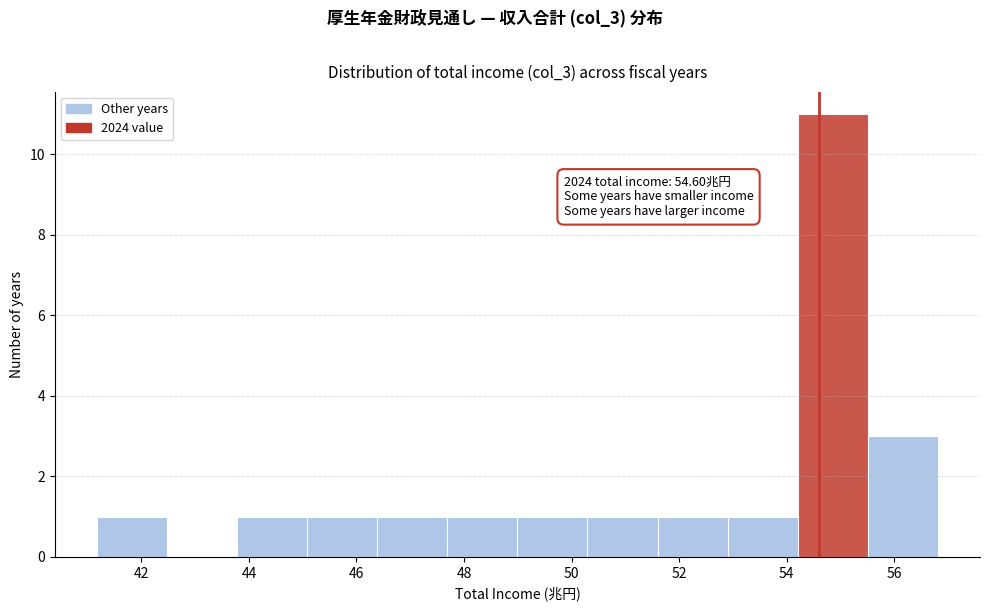

Which range on the x-axis has the tallest bar?

54.2 to 55.6